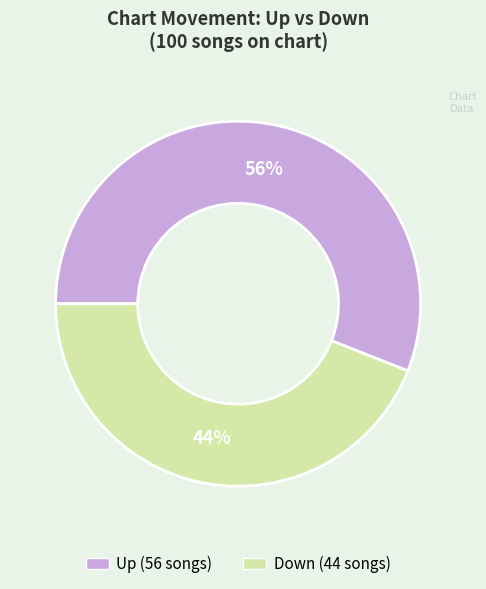

To the nearest percent, what is the difference between the largest and smallest slice percentages?

12%